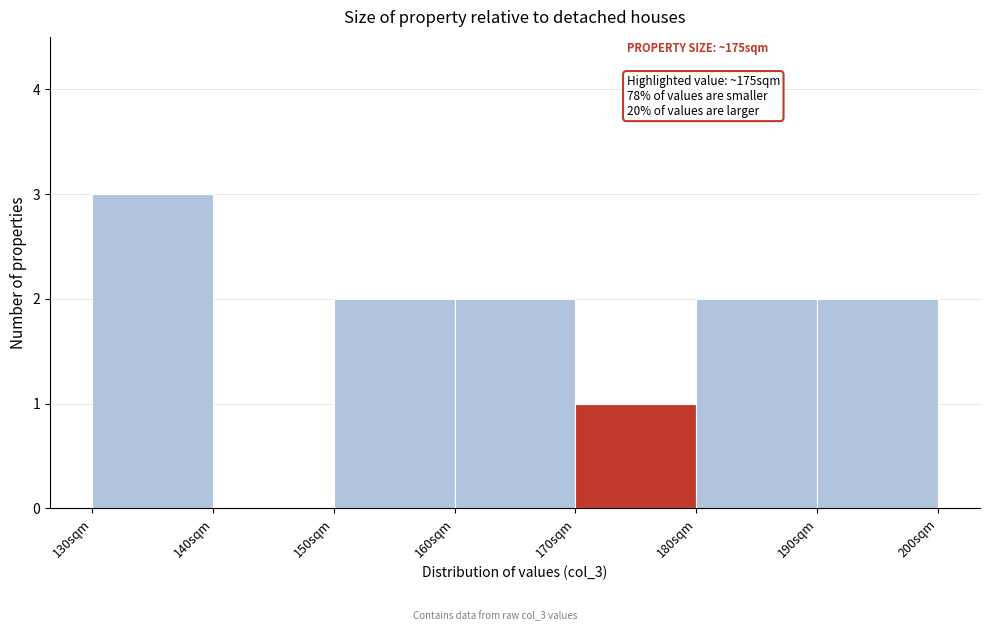

Which range on the x-axis has the tallest bar?

130 to 140